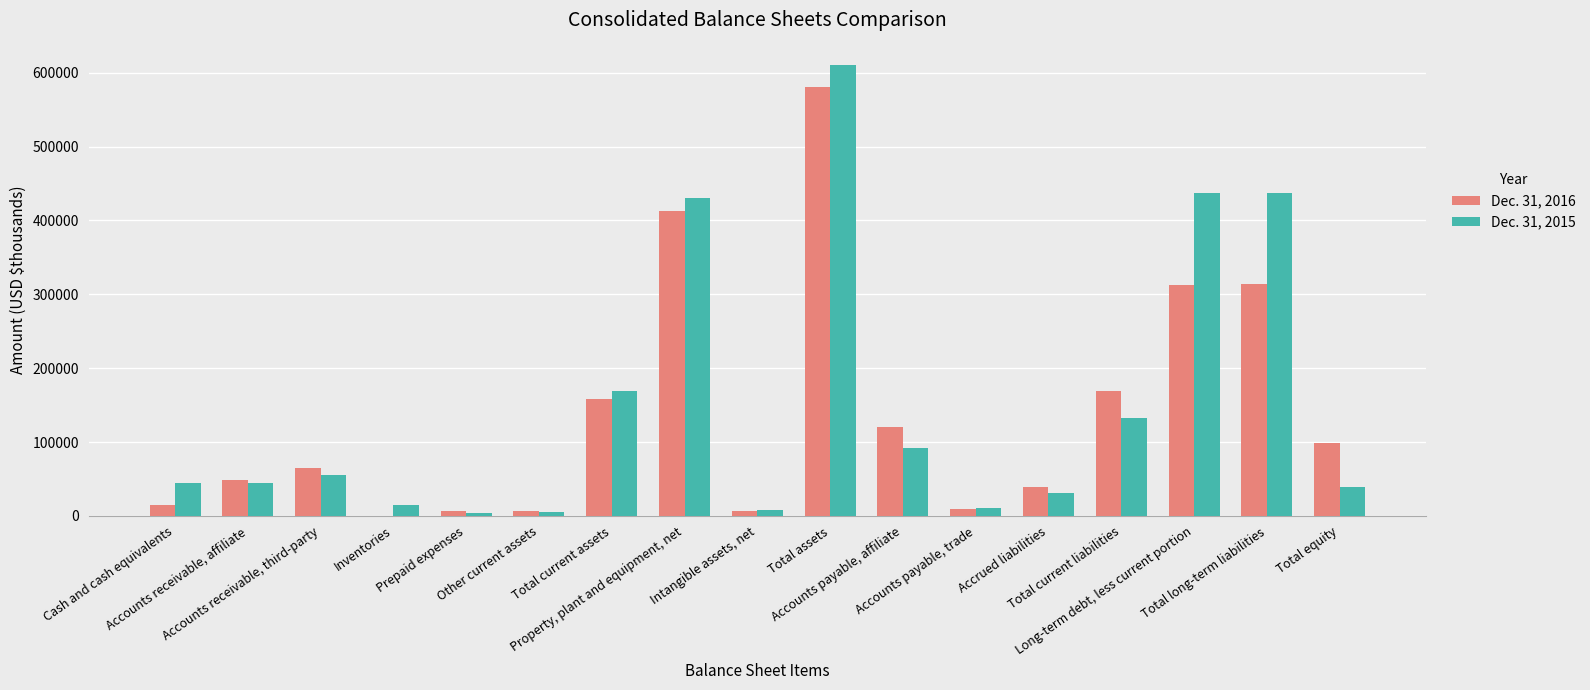

What is the average value of the Dec. 31, 2016 series?

138988